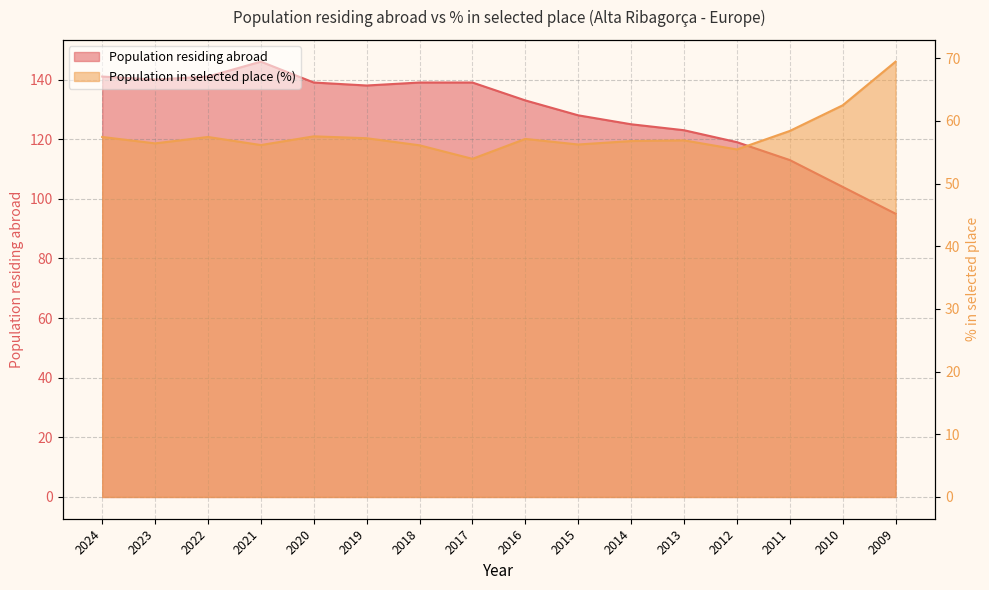

What is the maximum value for Population in selected place (%)?

69.5